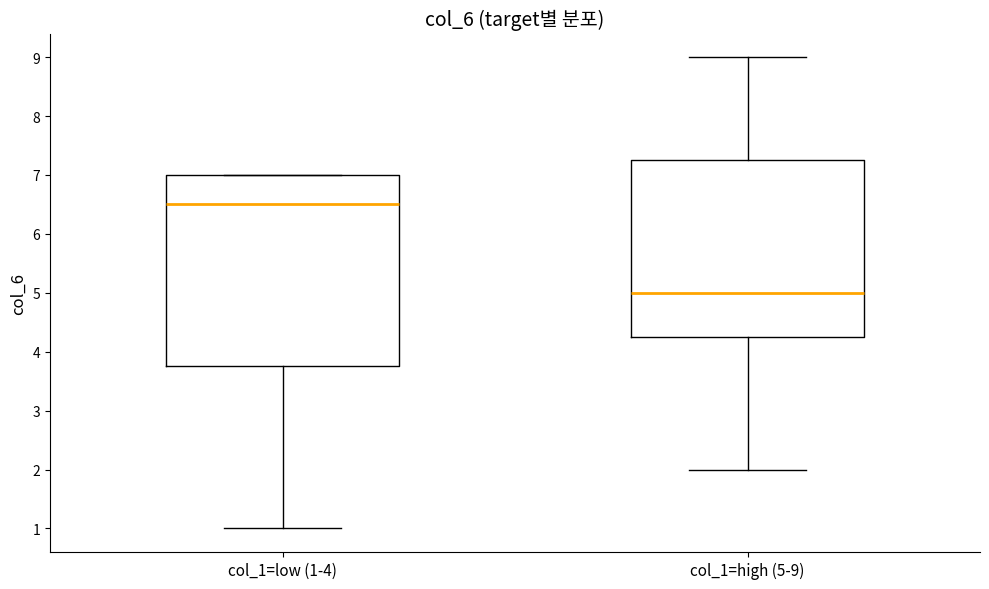

Reading left to right, transcribe this box plot: for each box, give where its median line is, the range the box spans, and where its two whiskers end, as read against the y-axis. The values are not printed on the chart, so give them approximately, as read against the axis.

col_1=low (1-4): median 6.5, box 3.8 to 7.0, whiskers 1.0 to 7.0
col_1=high (5-9): median 5.0, box 4.3 to 7.3, whiskers 2.0 to 9.0